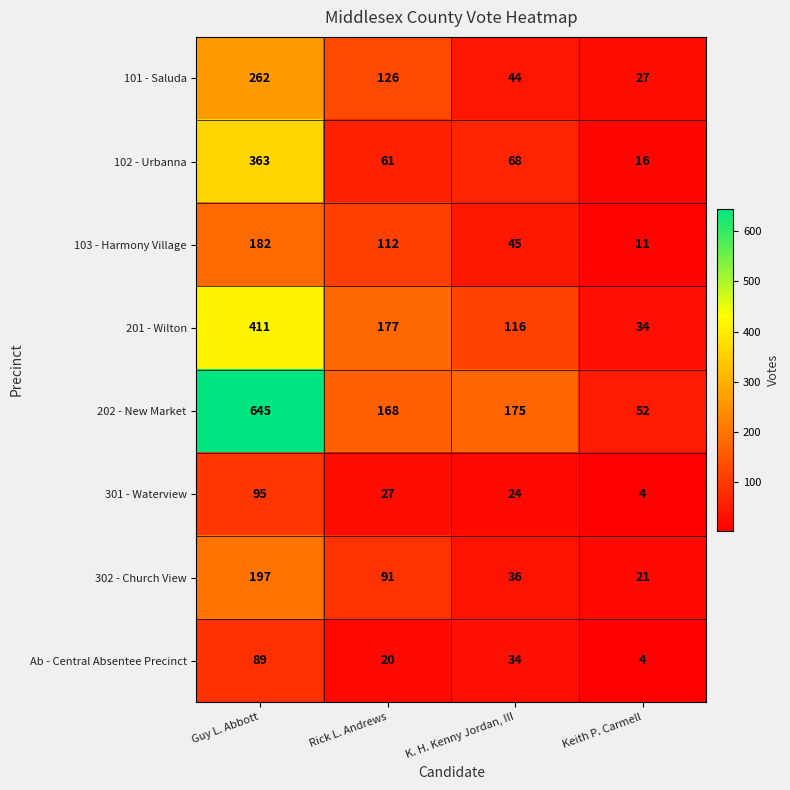

What is the difference between the Ab - Central Absentee Precinct values at Rick L. Andrews and K. H. Kenny Jordan, III?

14